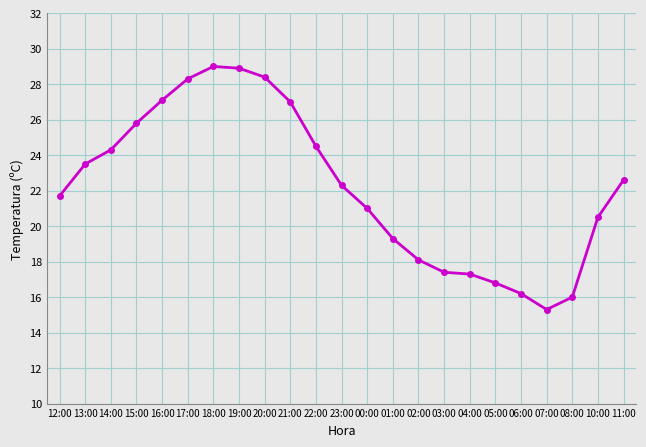

What is the sum of the values at 07:00 and 03:00?

32.7